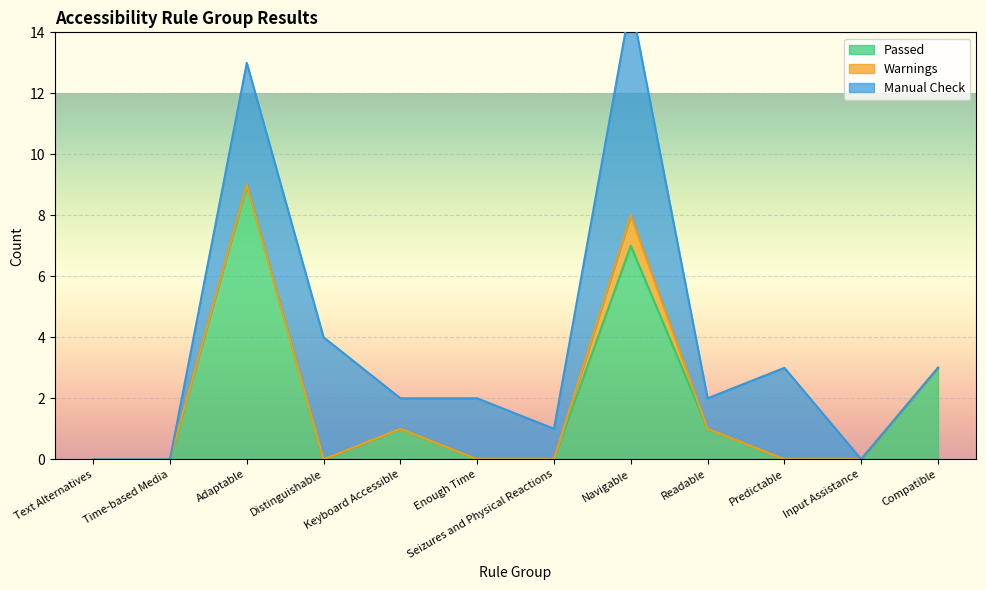

The value of Manual Check at Distinguishable is 4. True or false?

True